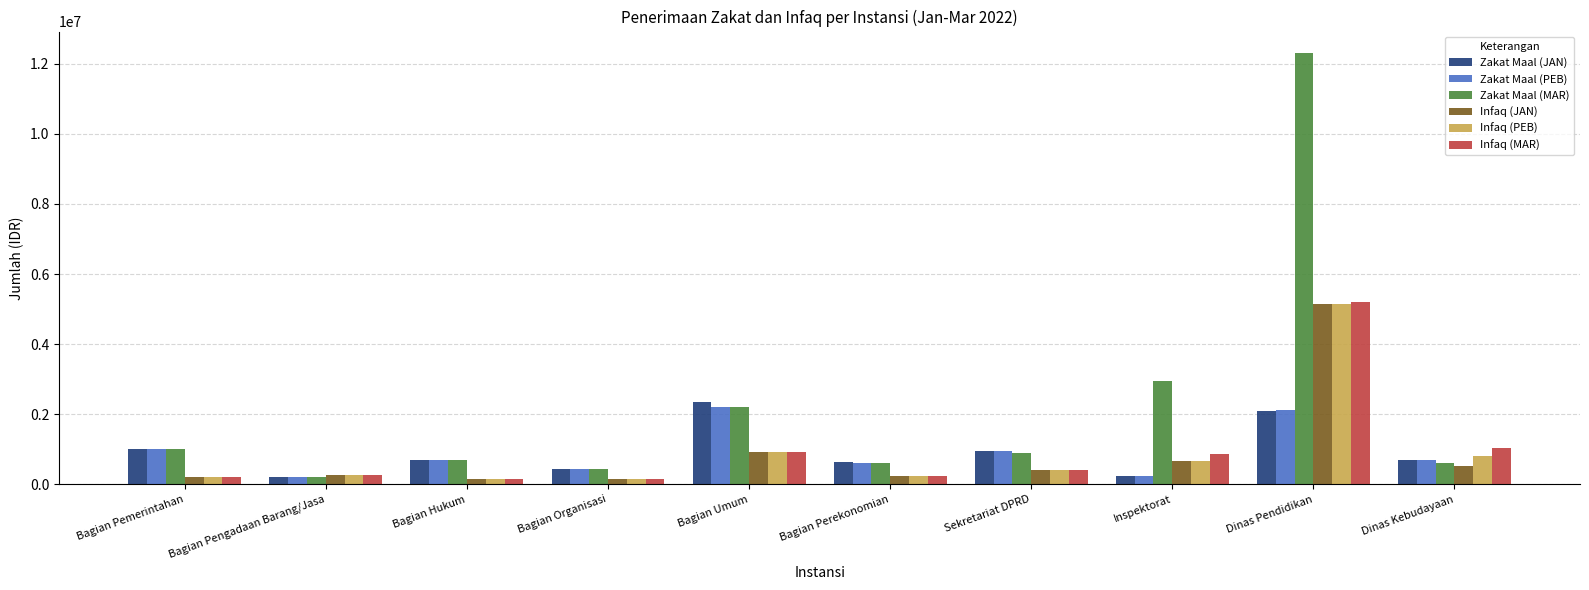

How many values in the Zakat Maal (MAR) series are below 900000?

5